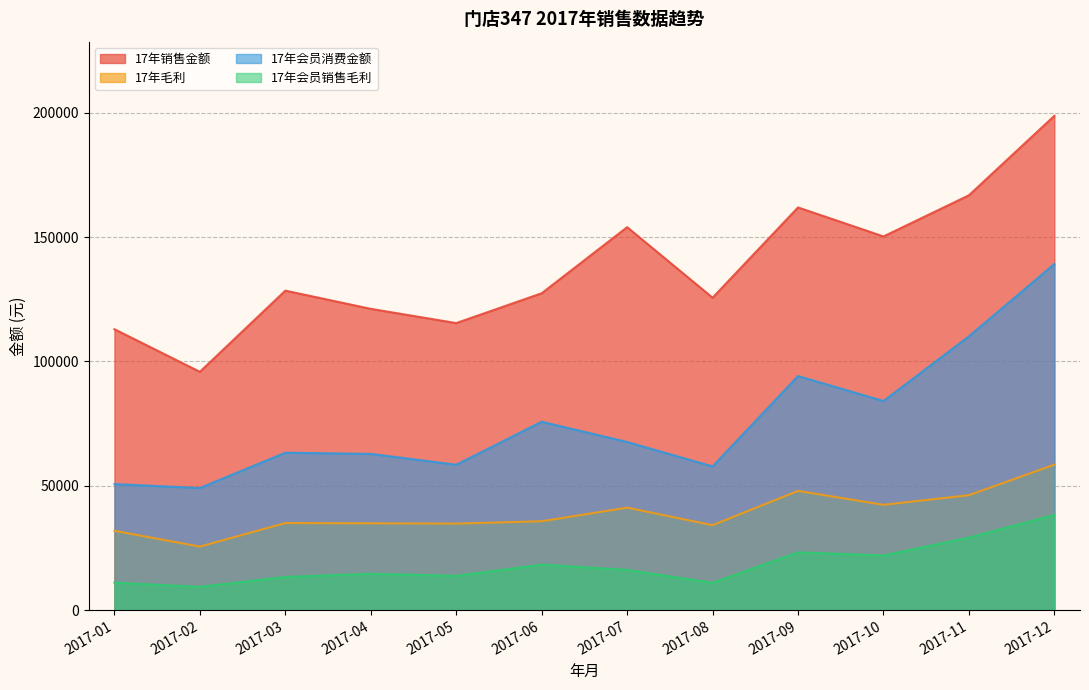

How many values in the 17年毛利 series exceed 35708?

6